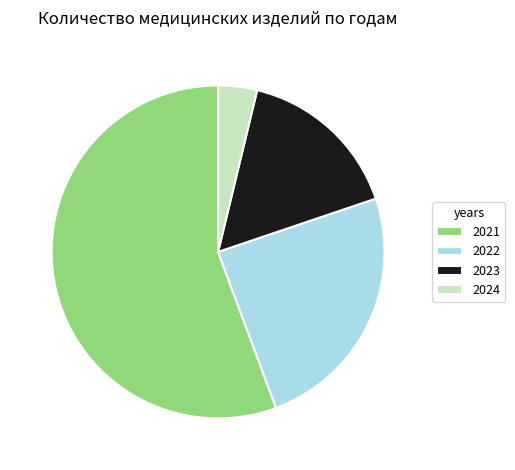

What is the largest slice in the pie chart?

2021